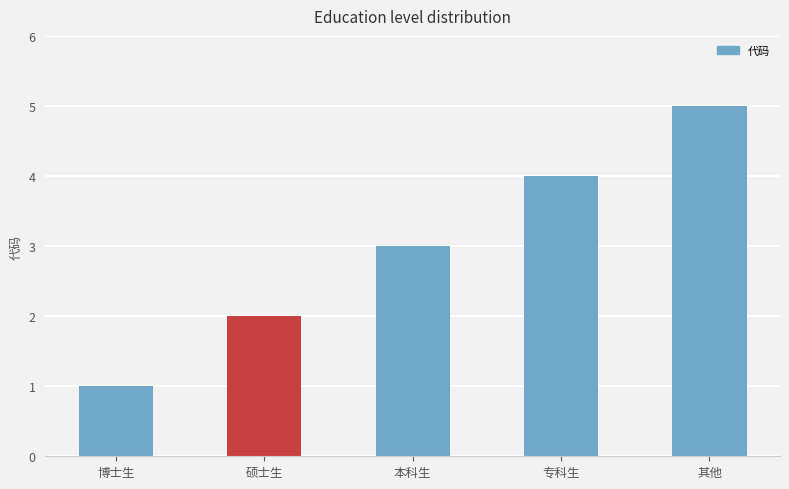

What is the label of the 2nd bar from the left?

硕士生